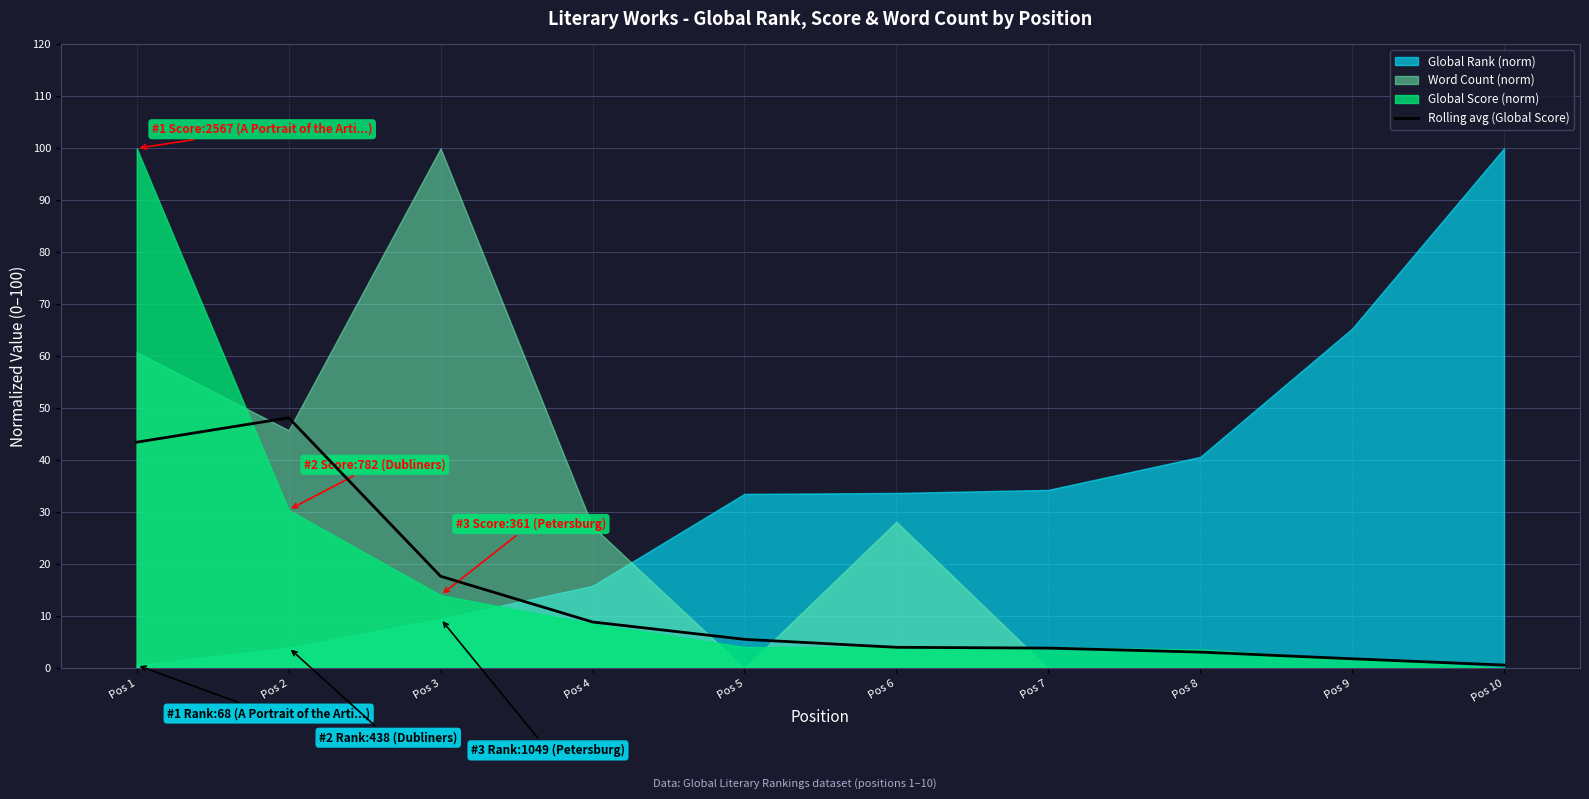

What is the difference between the maximum and minimum values?

47.6